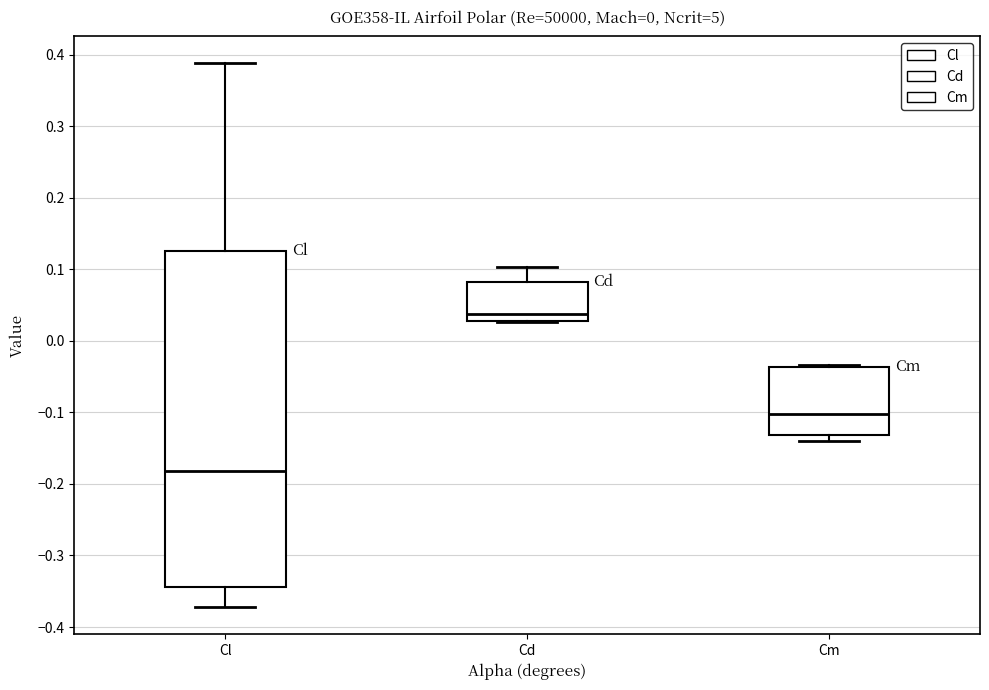

Comparing the boxes themselves (not the whiskers), which one is the tallest?

Cl